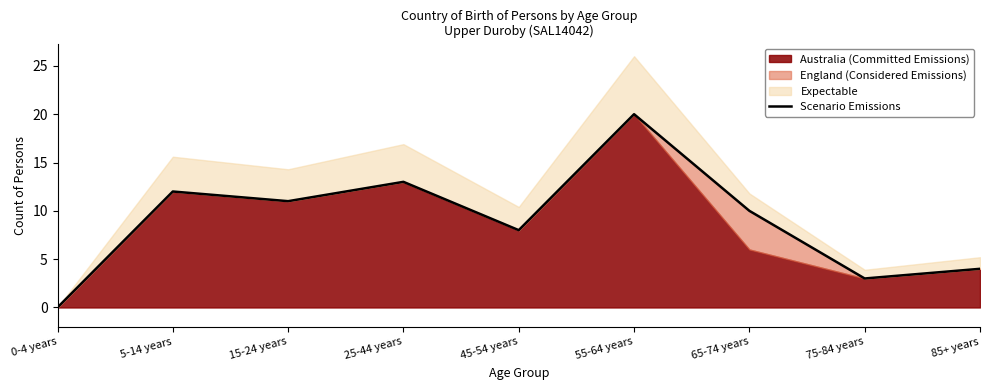

Rank the categories by value from highest to lowest.

55-64 years, 25-44 years, 5-14 years, 15-24 years, 65-74 years, 45-54 years, 85+ years, 75-84 years, 0-4 years